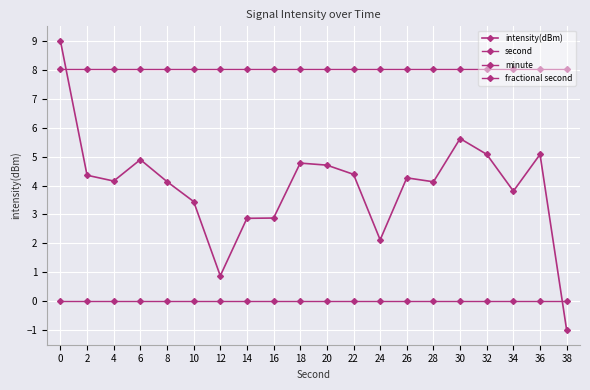

List the series in order of their peak value, highest first.

second, intensity(dBm), fractional second, minute